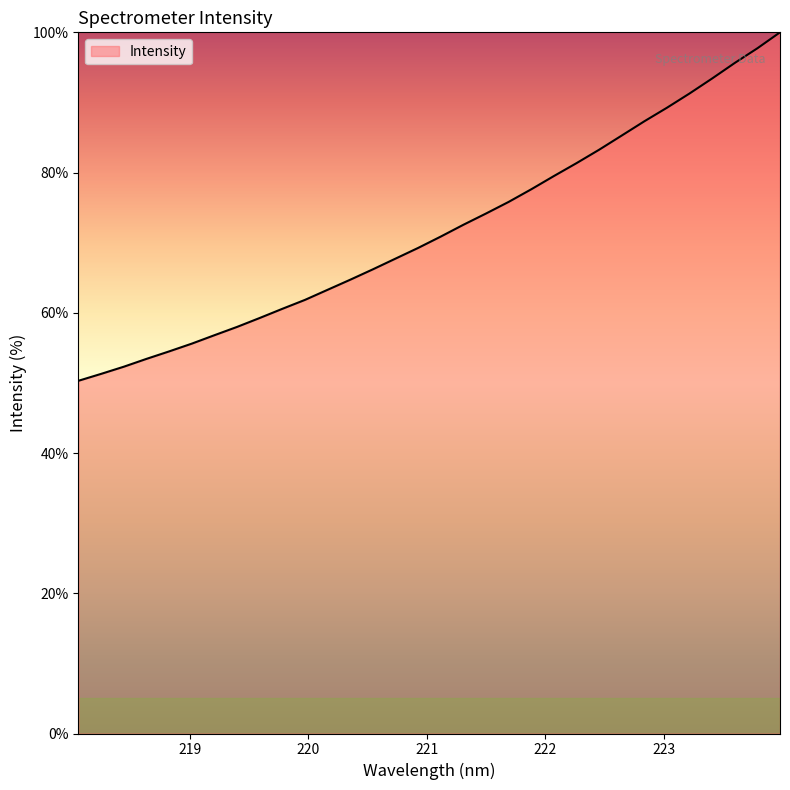

What is the smallest value displayed?

50.3